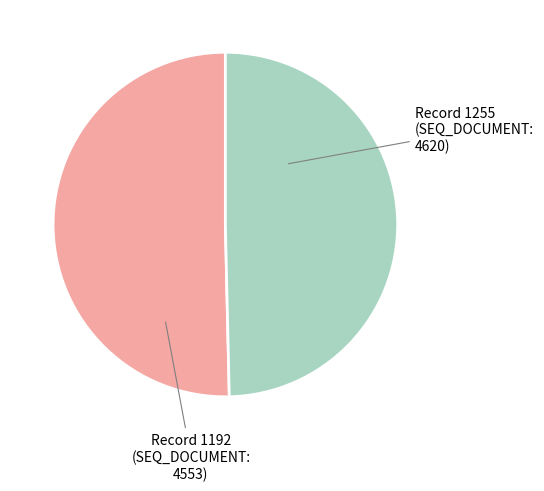

Is there a majority slice in this chart?

Yes